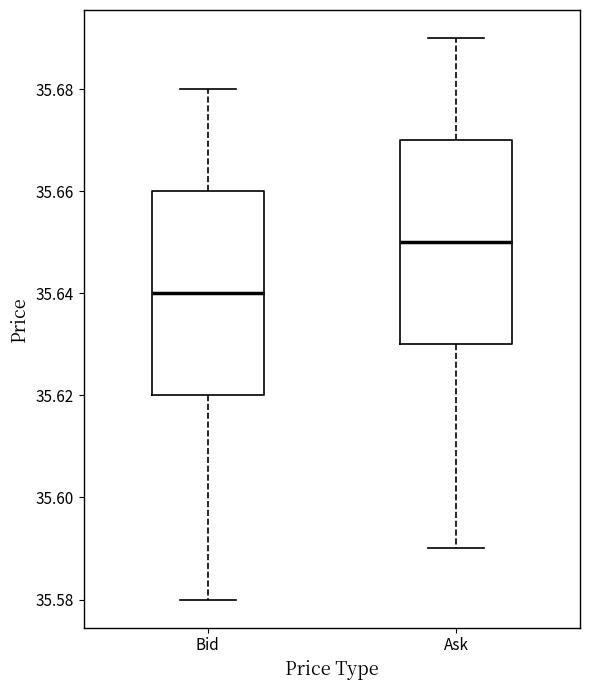

Which box has the lowest median line?

Bid